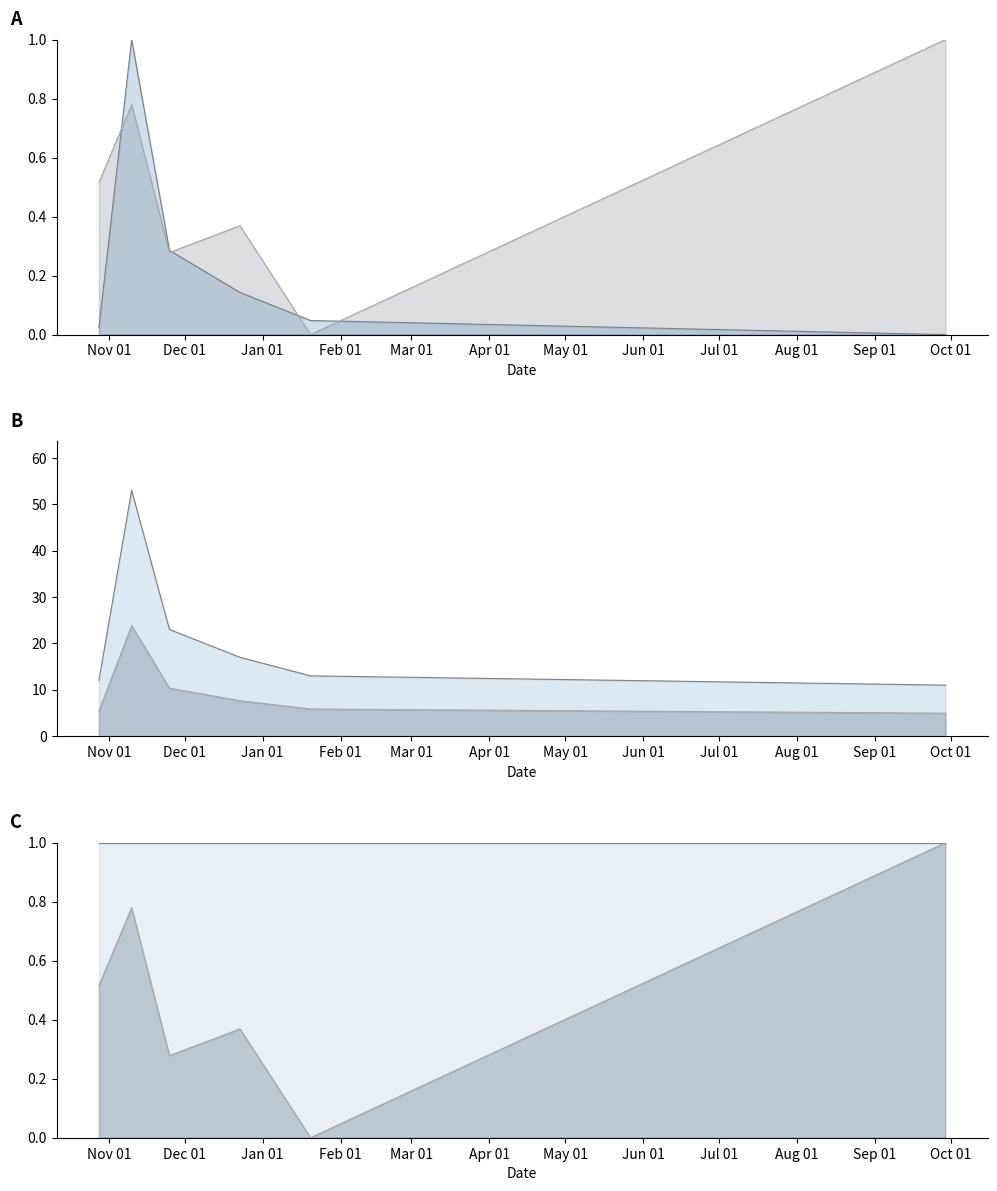

List the series in order of their peak value, lowest first.

Total Racers, Points